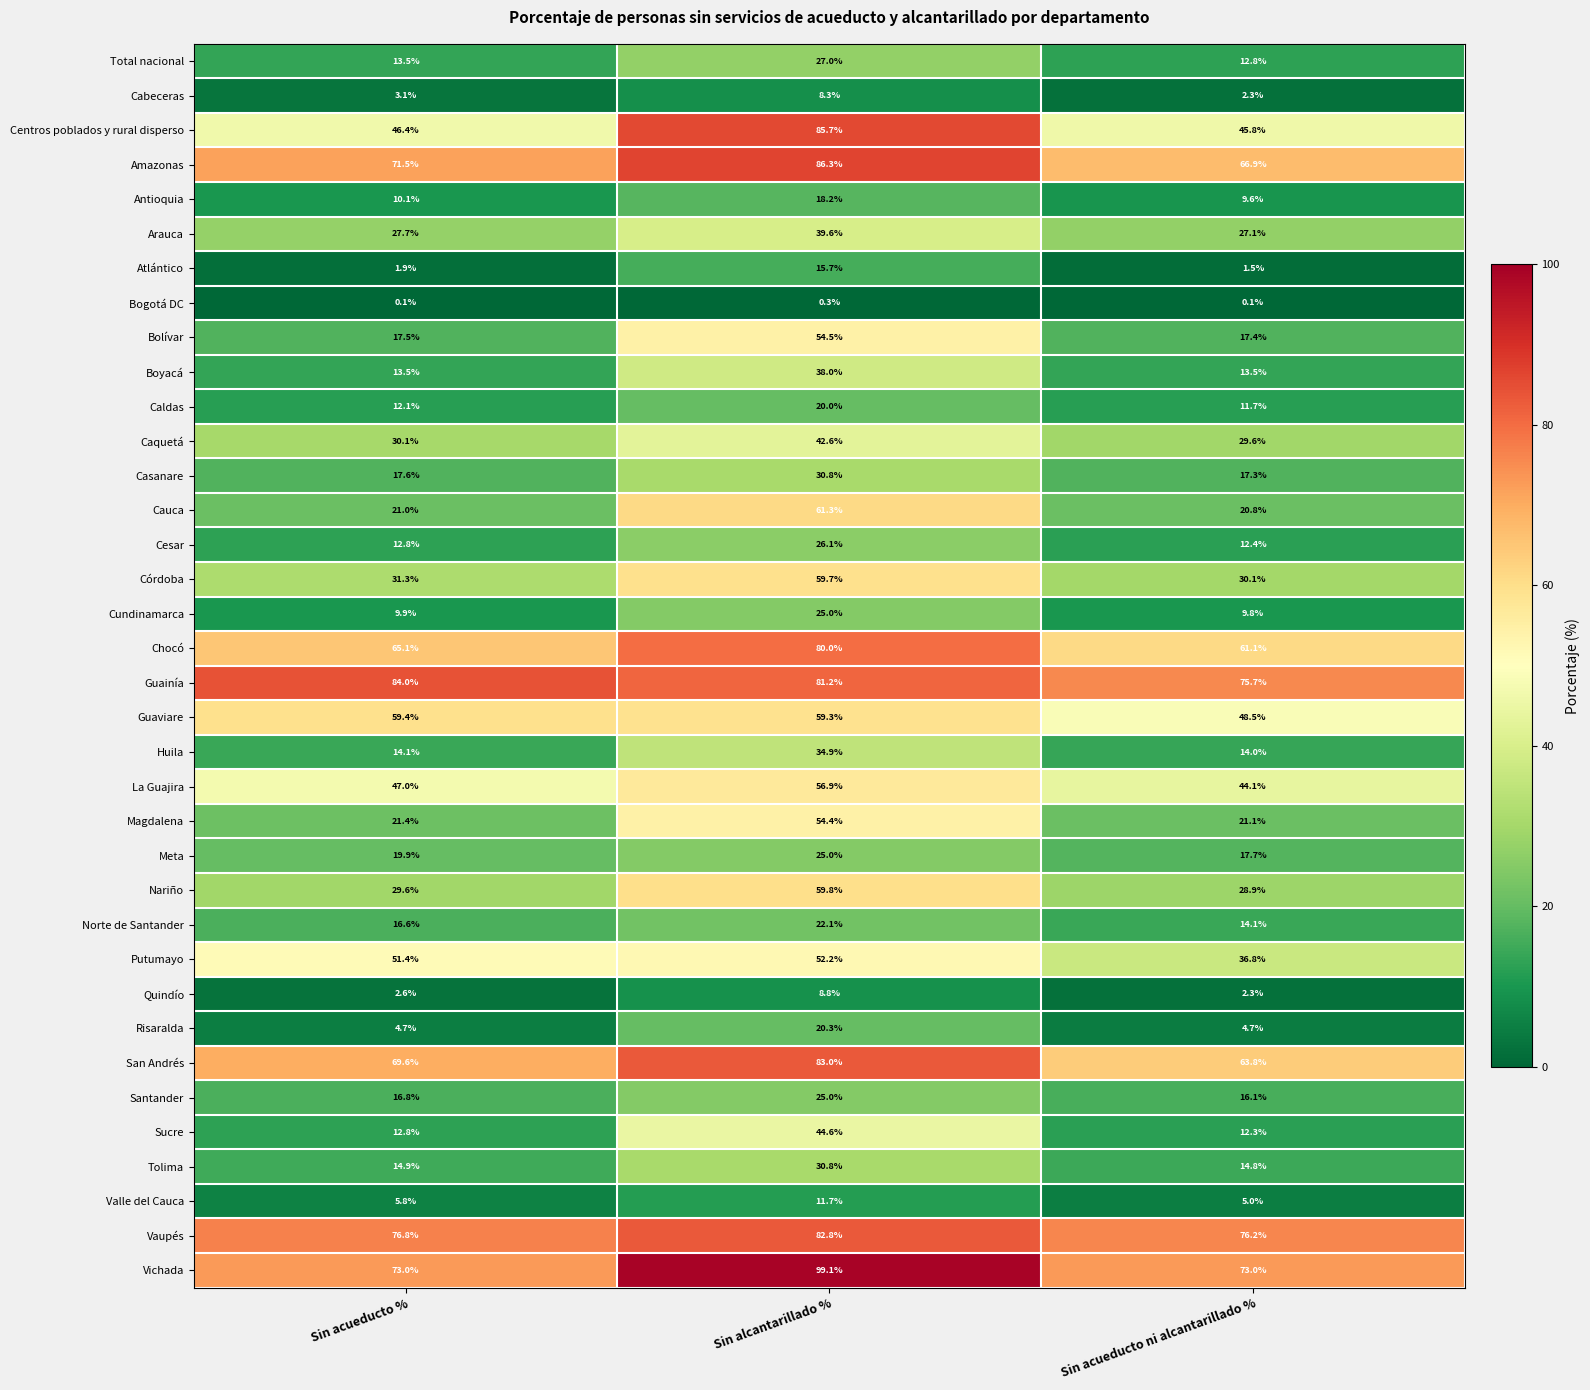

At which category does the chart reach its peak across all series?

Sin alcantarillado %